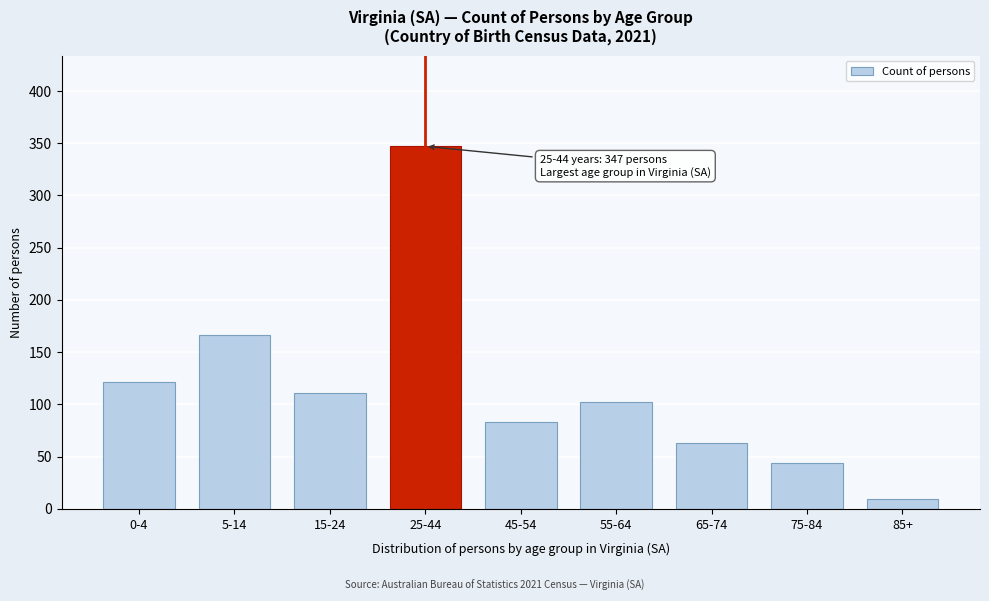

Reading left to right, list all the values displayed in this chart.

0-4=121	5-14=166	15-24=111	25-44=347	45-54=83	55-64=102	65-74=63	75-84=44	85+=9